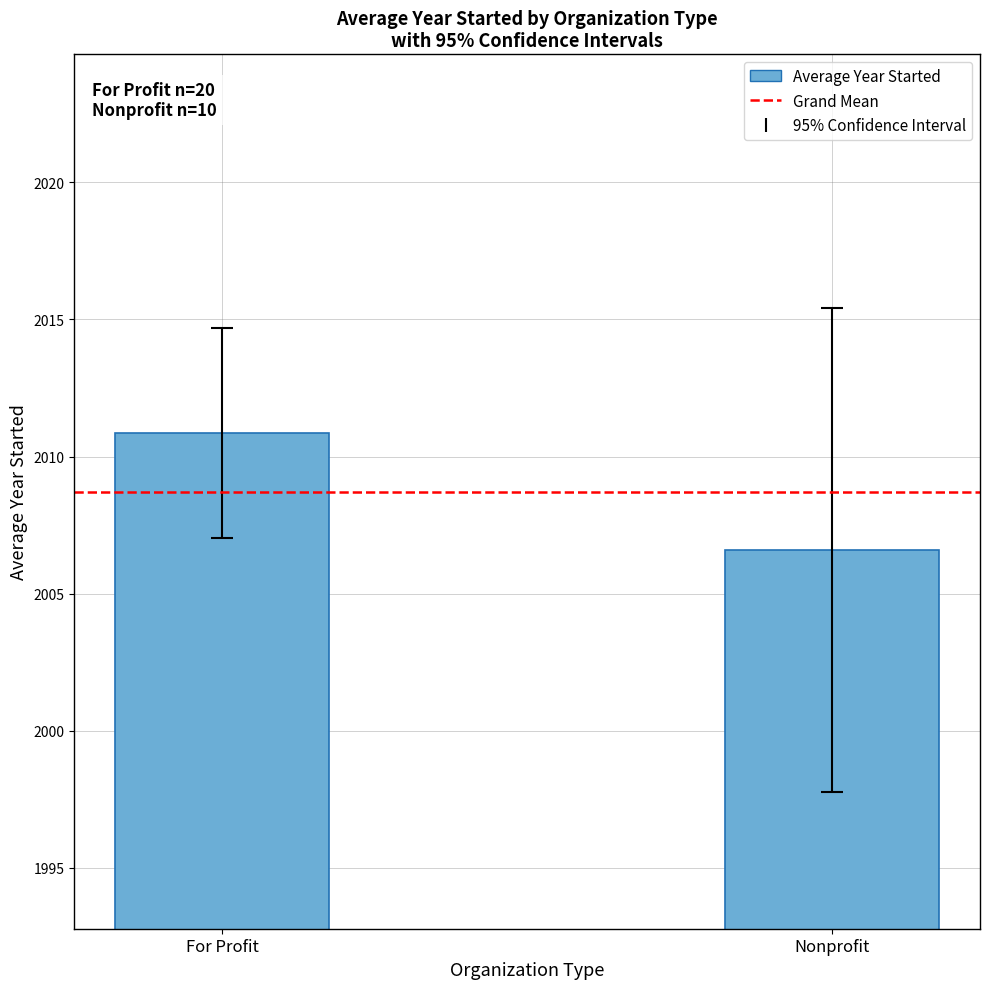

How many values are between 2006 and 2010?

1